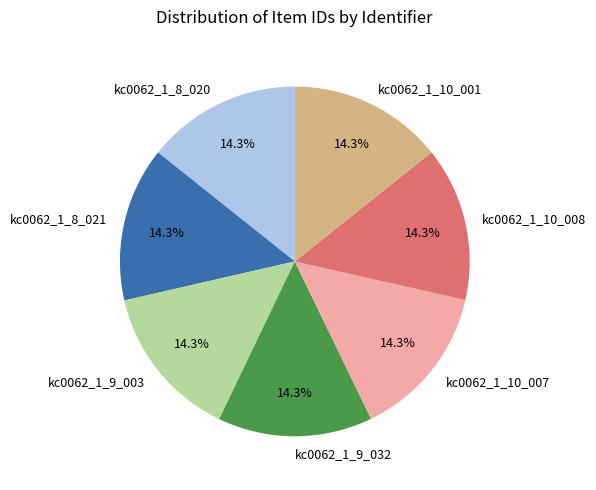

What is the ratio of the value at kc0062_1_8_020 to the value at kc0062_1_9_032?

1.0